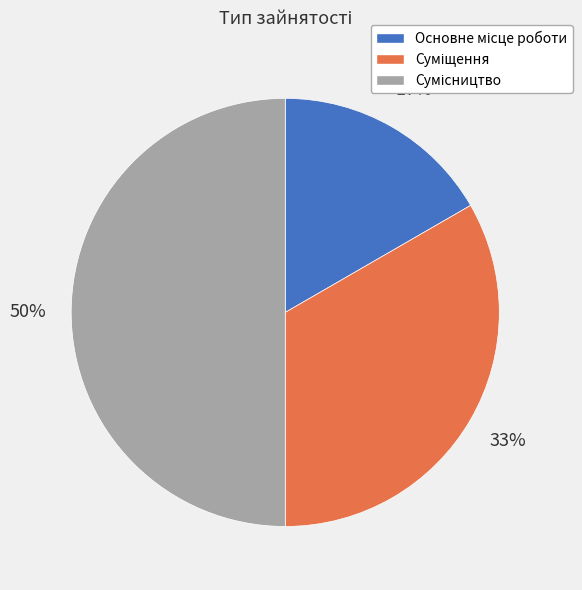

To the nearest percent, what is the average slice percentage?

33%